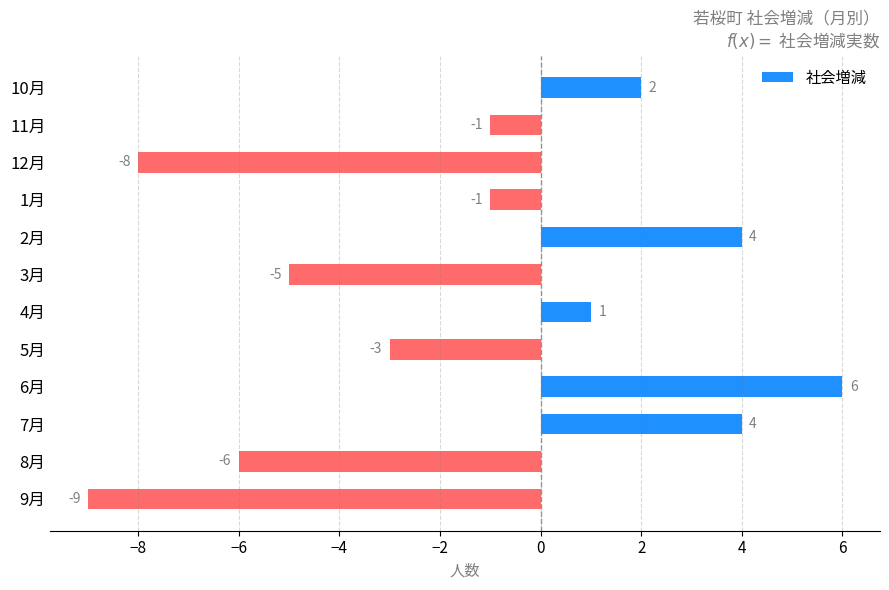

Reading top to bottom, extract all data points from this chart.

10月=2	11月=-1	12月=-8	1月=-1	2月=4	3月=-5	4月=1	5月=-3	6月=6	7月=4	8月=-6	9月=-9